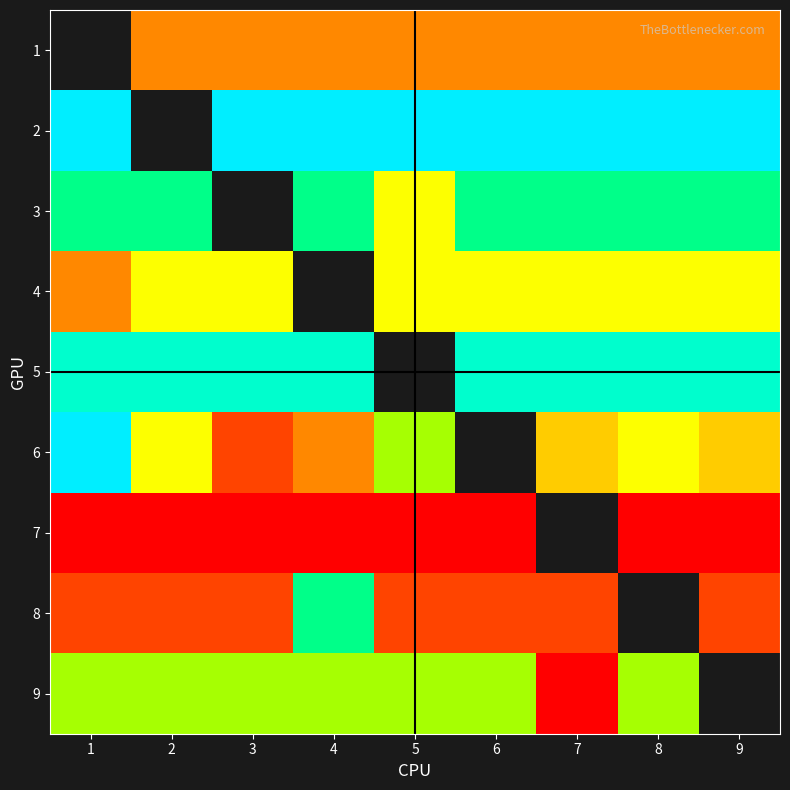

True or false: 6 has a value of 5.0 at 8.

True